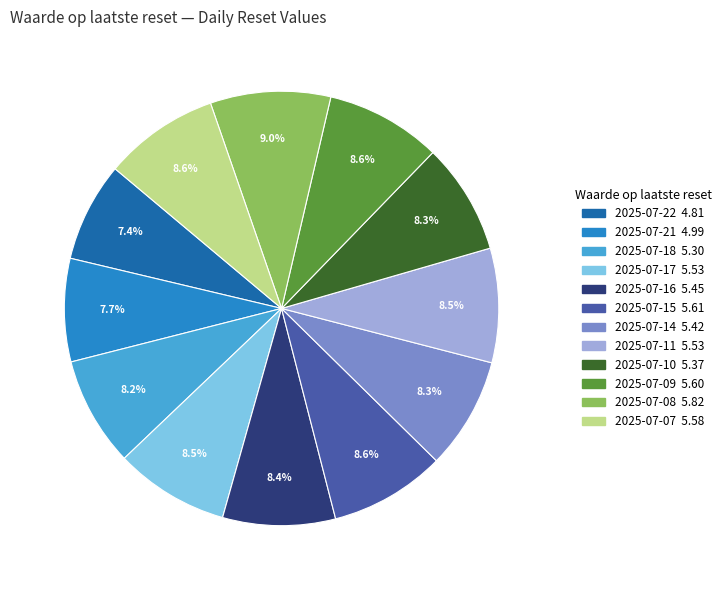

Is 2025-07-11 the majority of the pie?

No